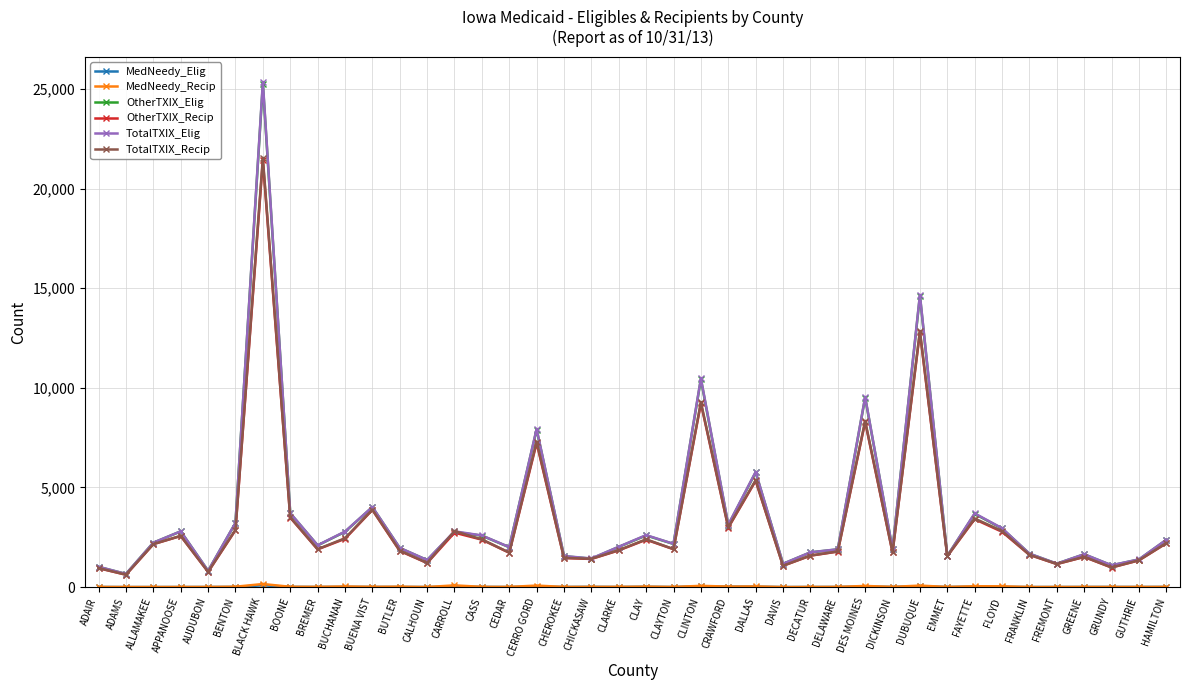

Which series has the largest range (max minus min)?

TotalTXIX_Elig